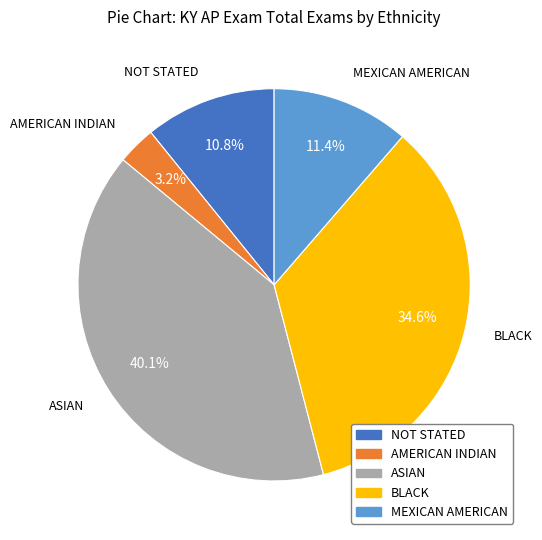

Is it true that MEXICAN AMERICAN is 11% of the pie?

True